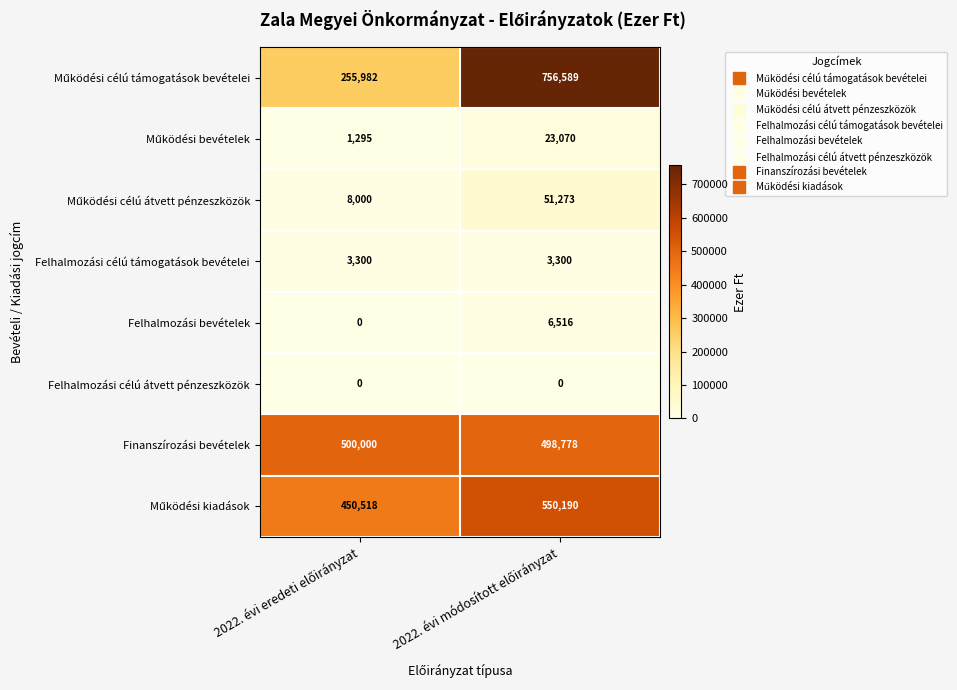

What is the average value of the Finanszírozási bevételek series?

499389